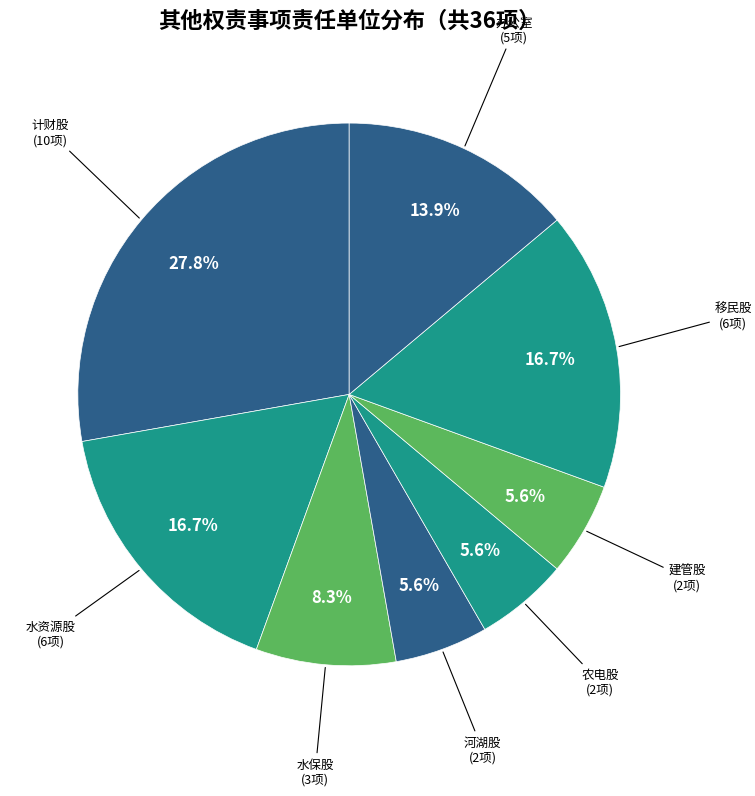

To the nearest percent, what is the average slice percentage?

12%